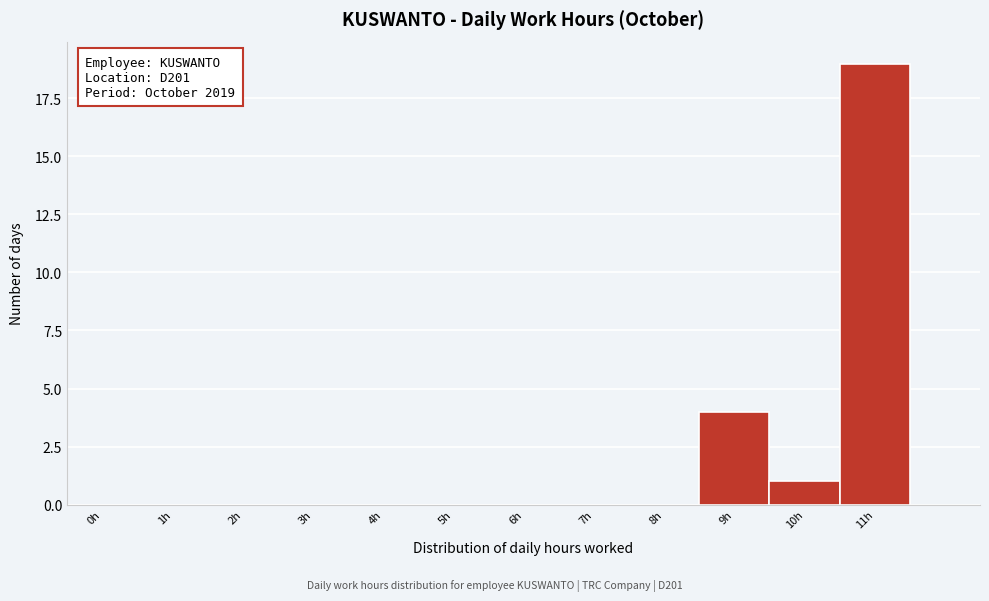

Reading left to right, extract all data points from this chart.

0h=0	1h=0	2h=0	3h=0	4h=0	5h=0	6h=0	7h=0	8h=0	9h=4	10h=1	11h=19